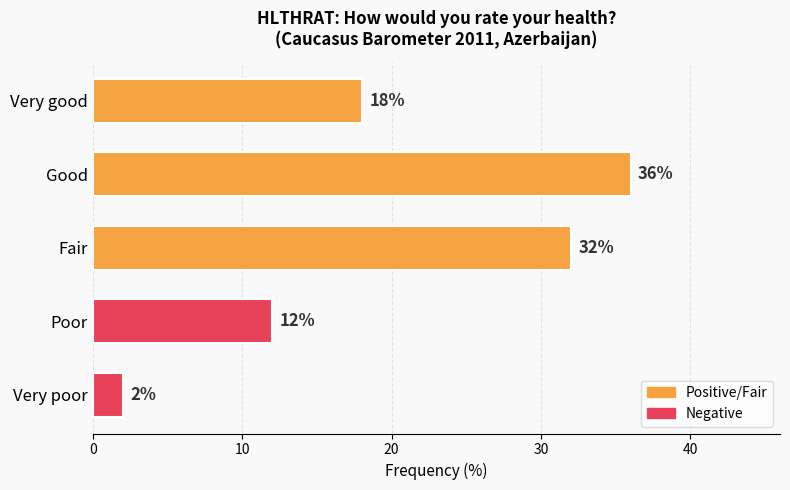

What is the change in value from Very poor to Poor?

+10